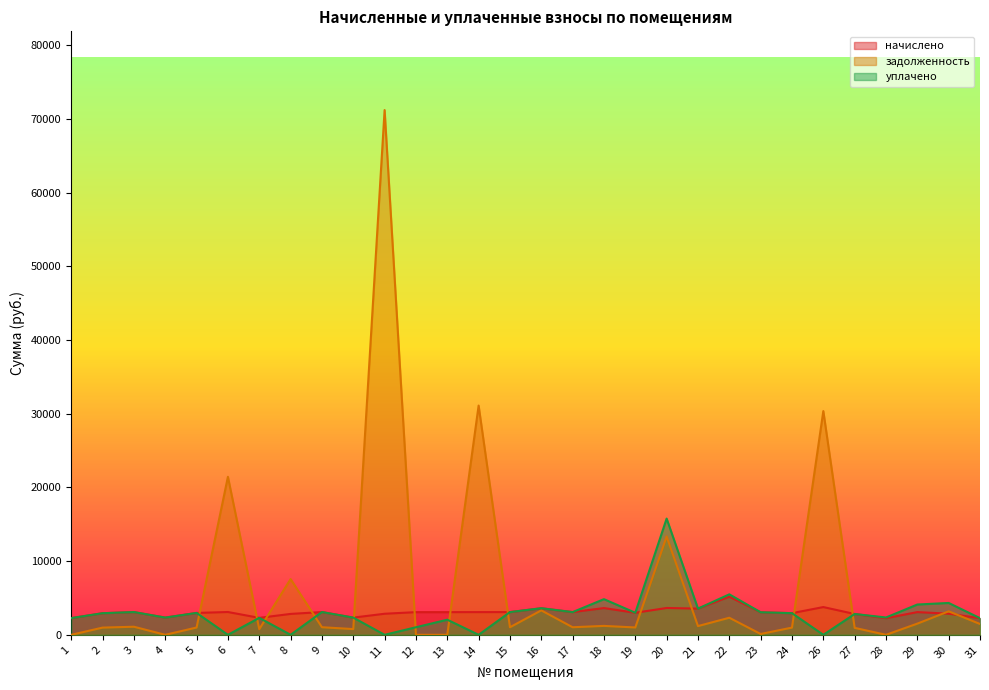

Between 30 and 26, which is larger?

26